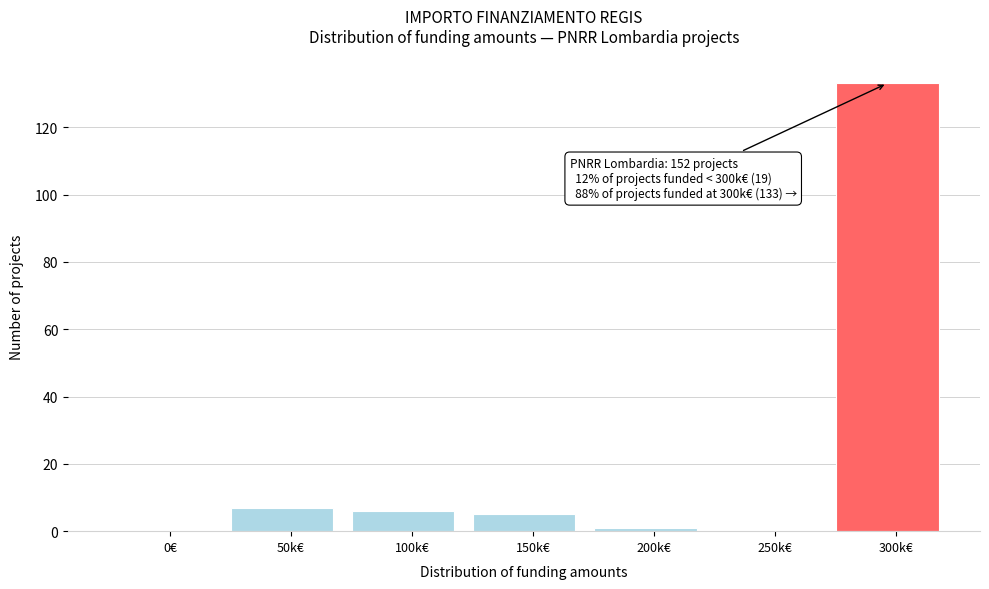

Reading right to left, transcribe all the data shown in this chart.

300k€=133	250k€=0	200k€=1	150k€=5	100k€=6	50k€=7	0€=0